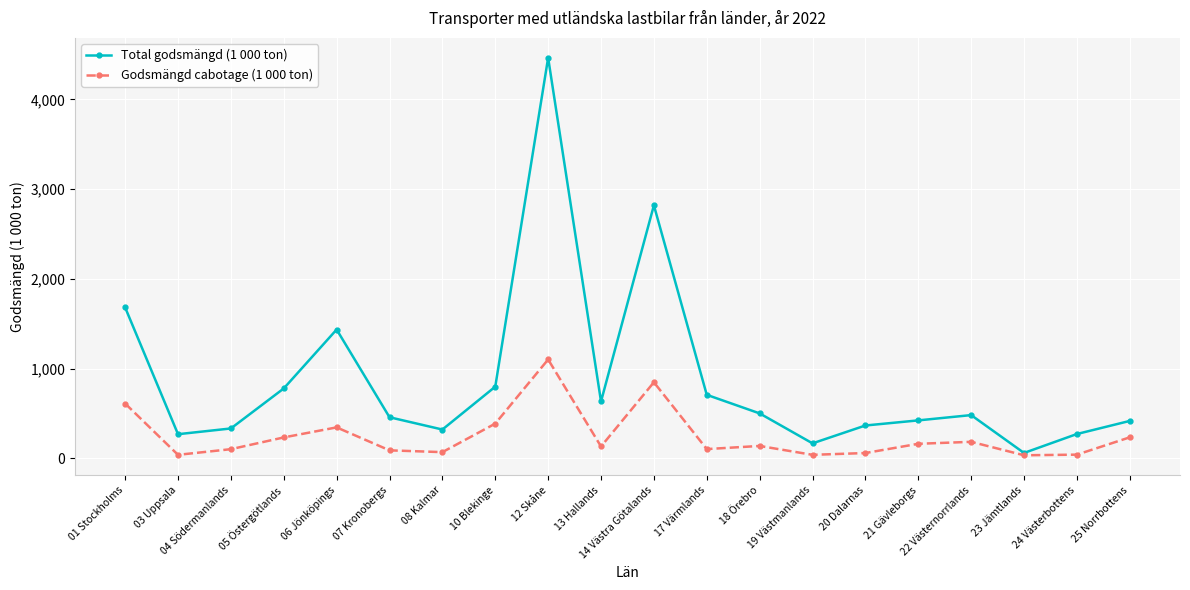

What is the greatest value displayed?

4465